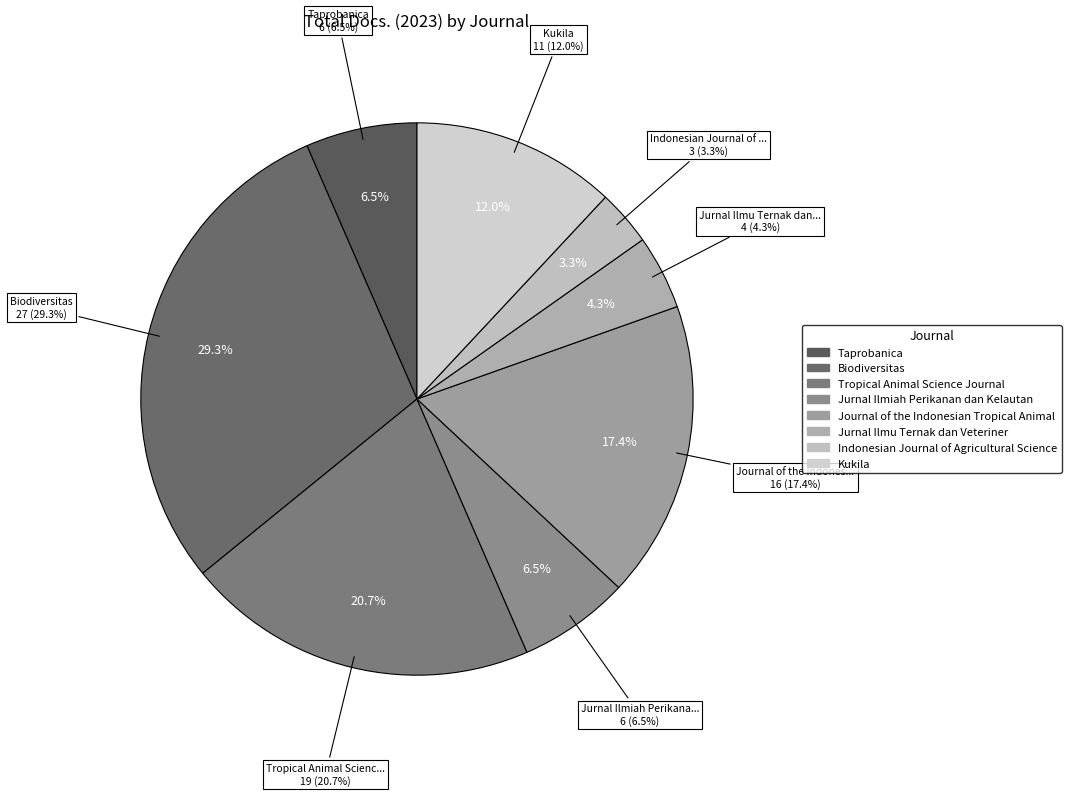

How many segments does this pie chart have?

8